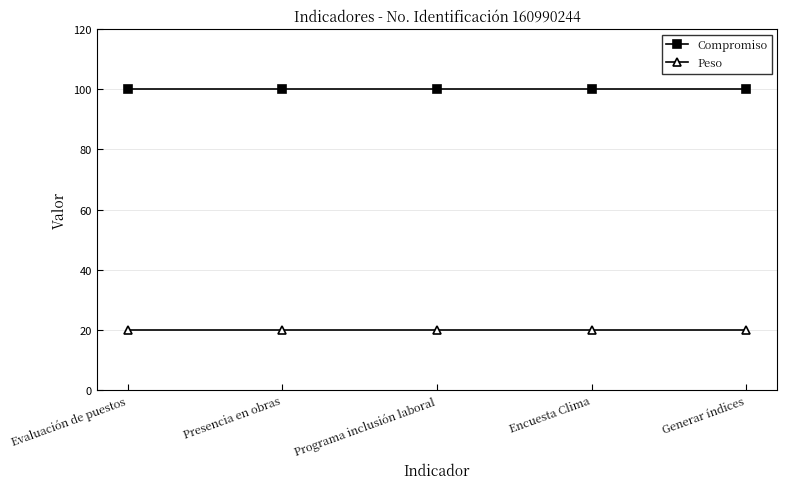

List the series in order of their peak value, lowest first.

Peso, Compromiso